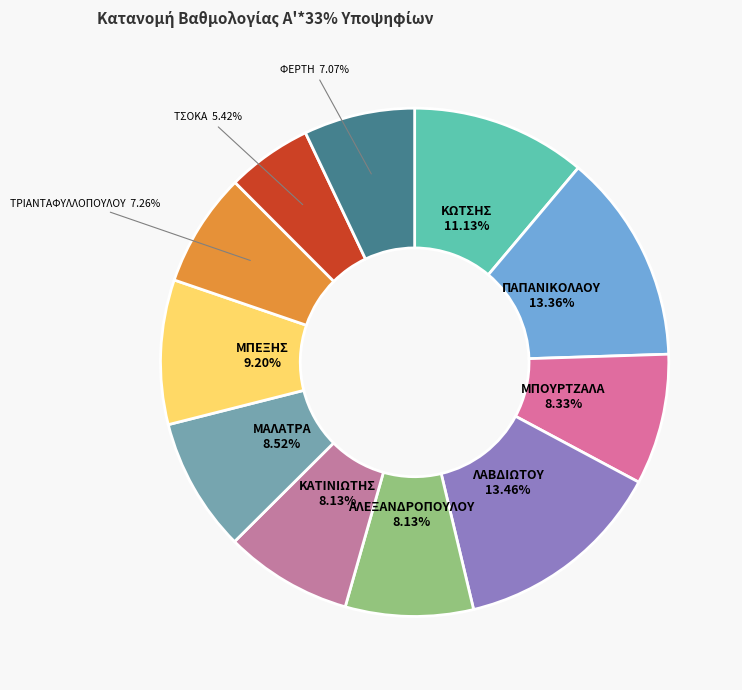

Approximately how many times larger is the value at ΤΡΙΑΝΤΑΦΥΛΛΟΠΟΥΛΟΥ compared to ΜΠΕΞΗΣ?

0.8